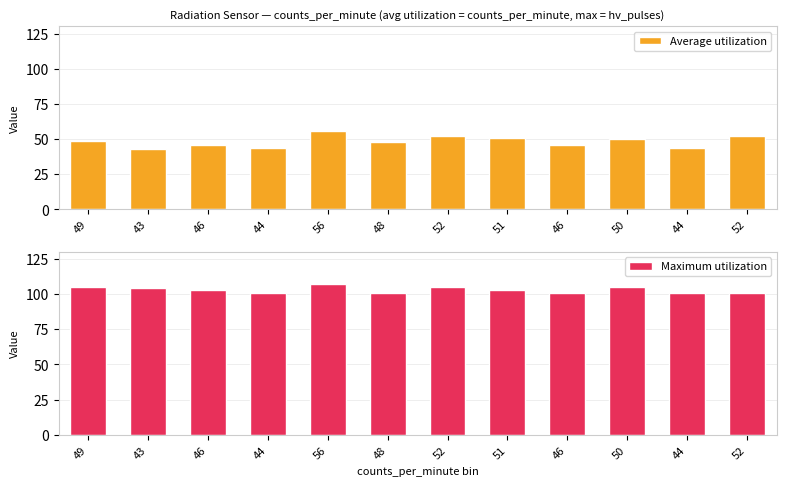

Reading right to left, what are all the values shown in this chart?

Average utilization: 52=52	44=44	50=50	46=46	51=51	52=52	48=48	56=56	44=44	46=46	43=43	49=49
Maximum utilization: 52=101	44=101	50=105	46=101	51=103	52=105	48=101	56=107	44=101	46=103	43=104	49=105